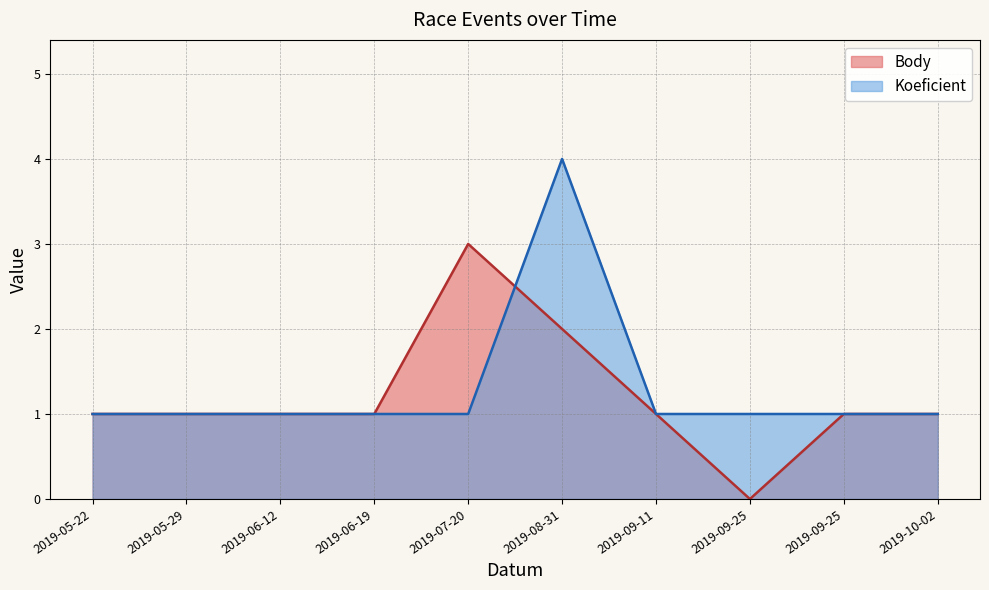

What is the spread (max minus min) of values at 2019-09-25?

1